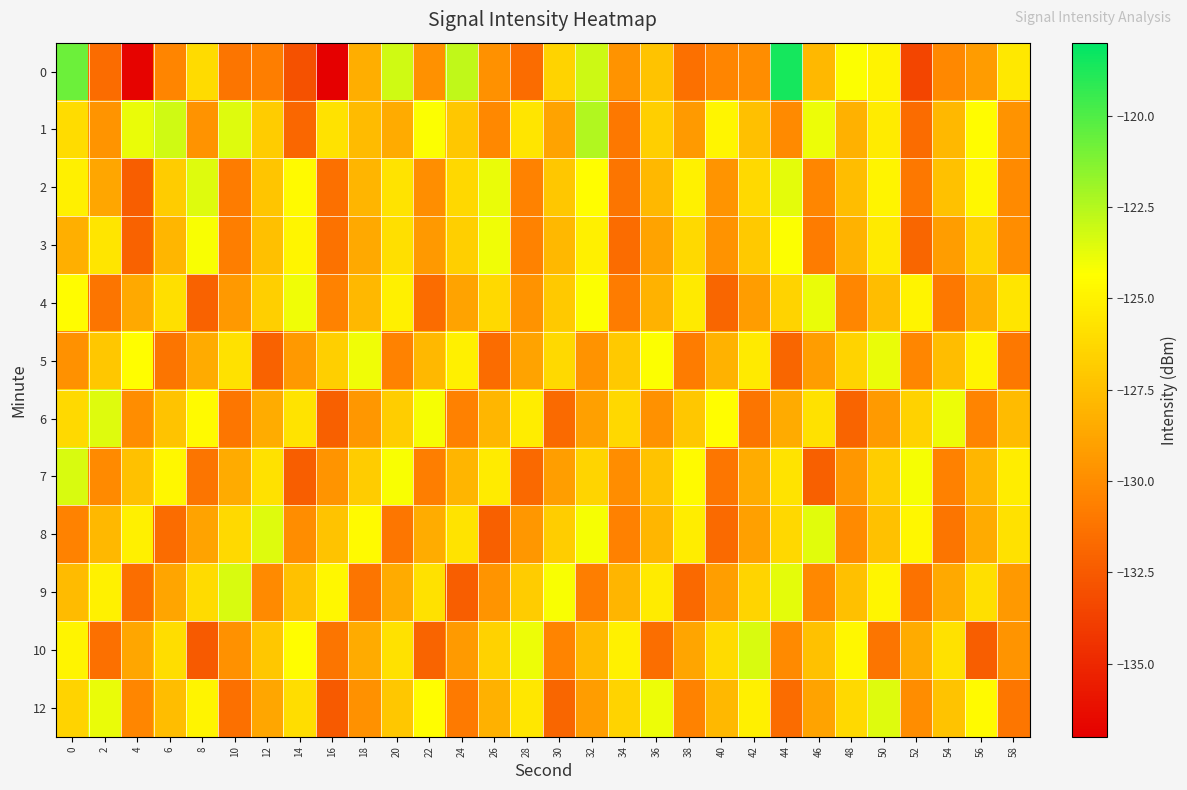

Which label corresponds to the largest value in the chart?

44